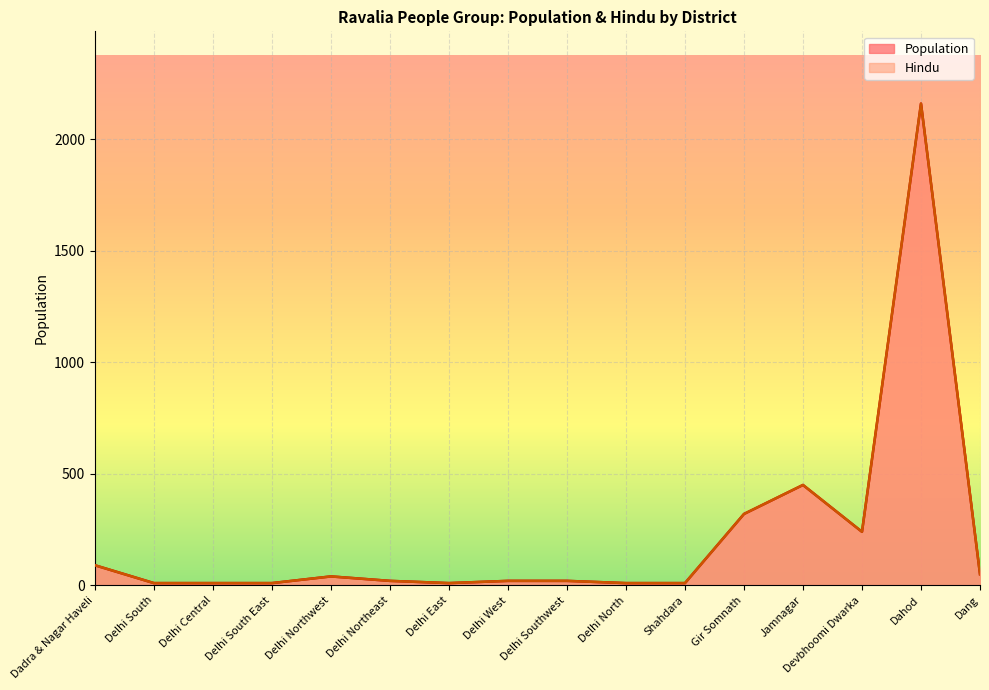

What position from the left is Jamnagar?

13